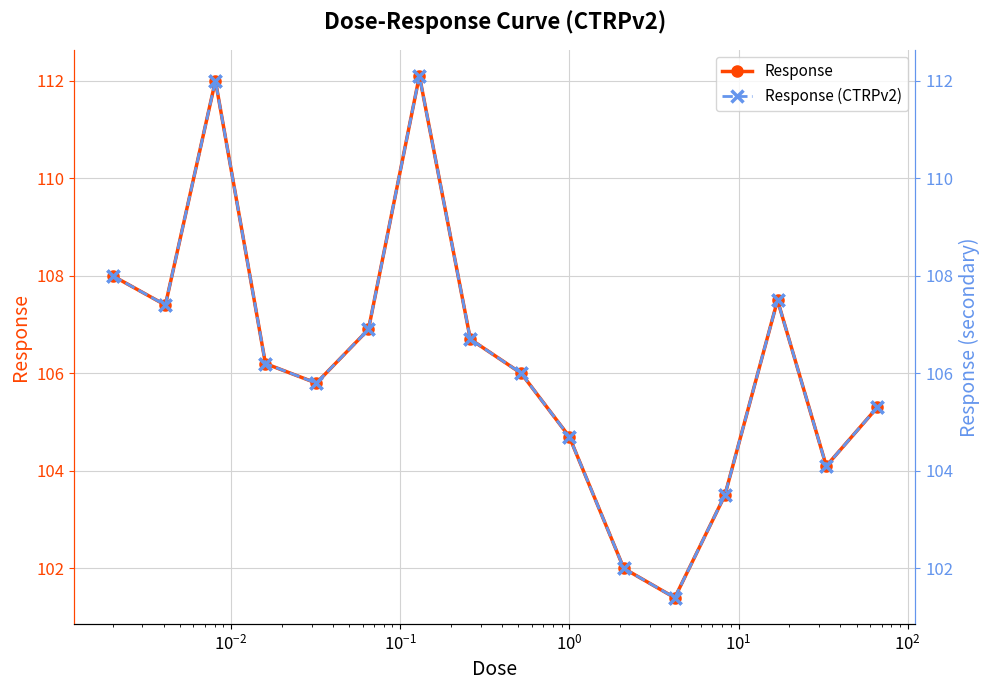

What is the label of the 3rd point from the left?

$\mathdefault{10^{-2}}$